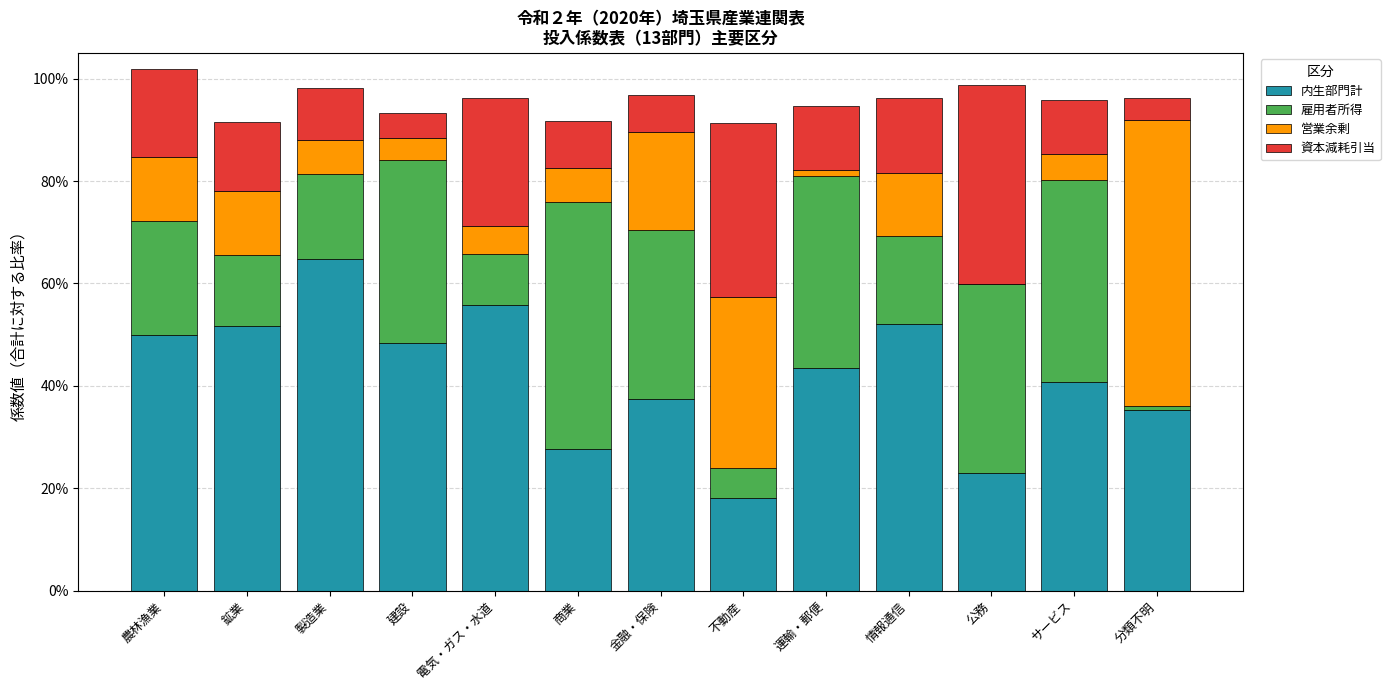

Is it true that 営業余剰 equals 0.3 at 金融・保険?

False